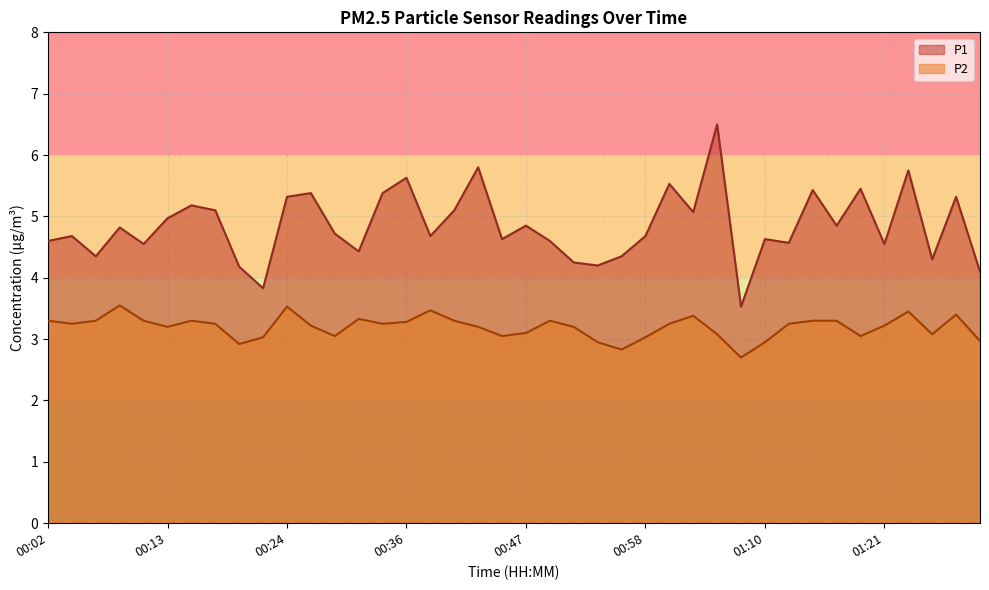

At how many categories does at least one series exceed 3?

40